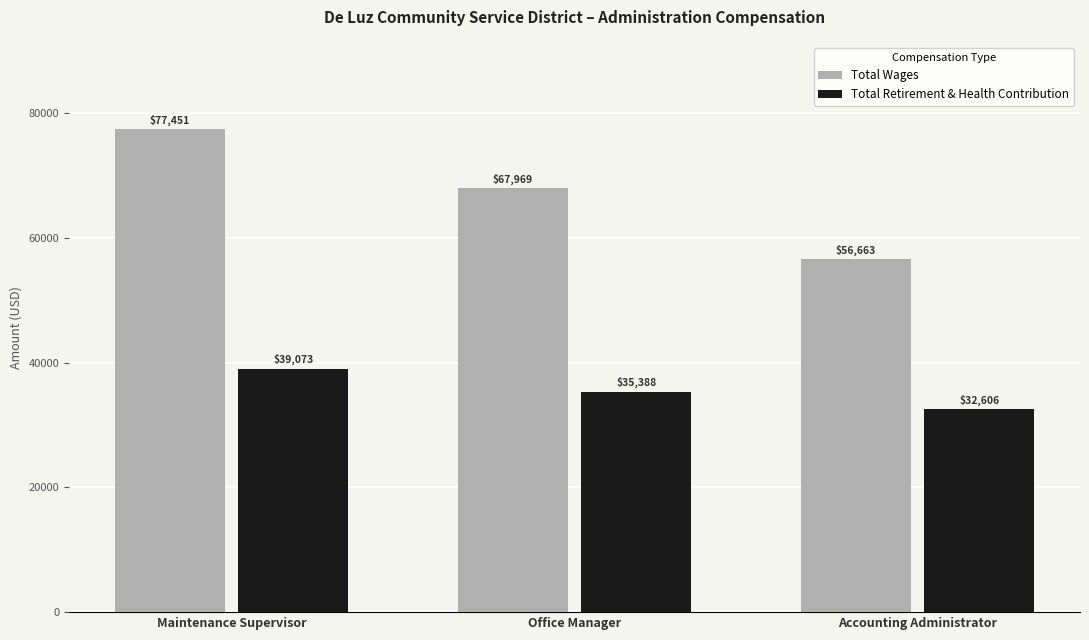

What are all the series names shown in the legend?

Total Wages, Total Retirement & Health Contribution